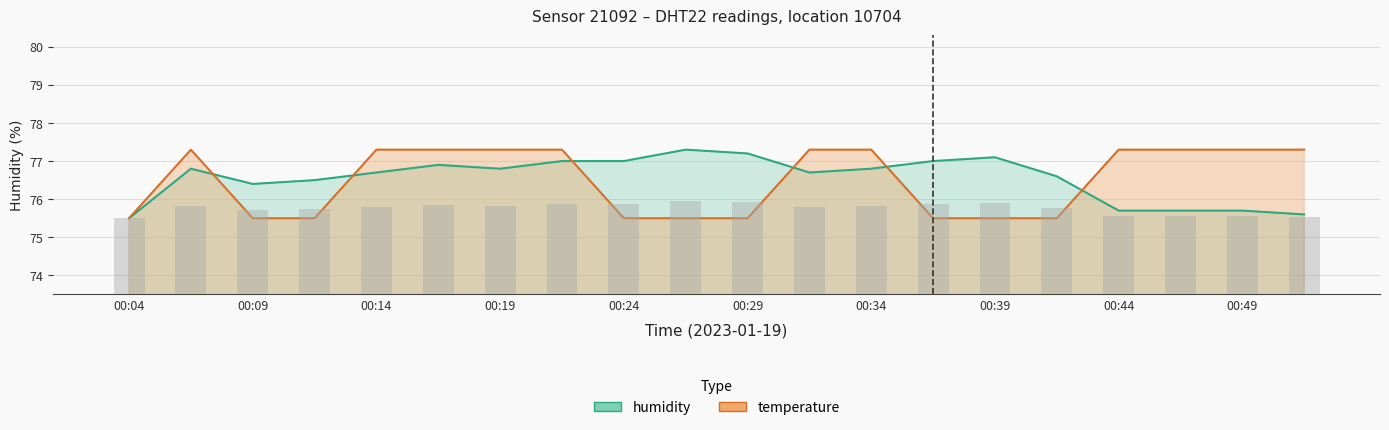

Is the value of temperature at 00:31 greater than the value of humidity at 00:12?

Yes